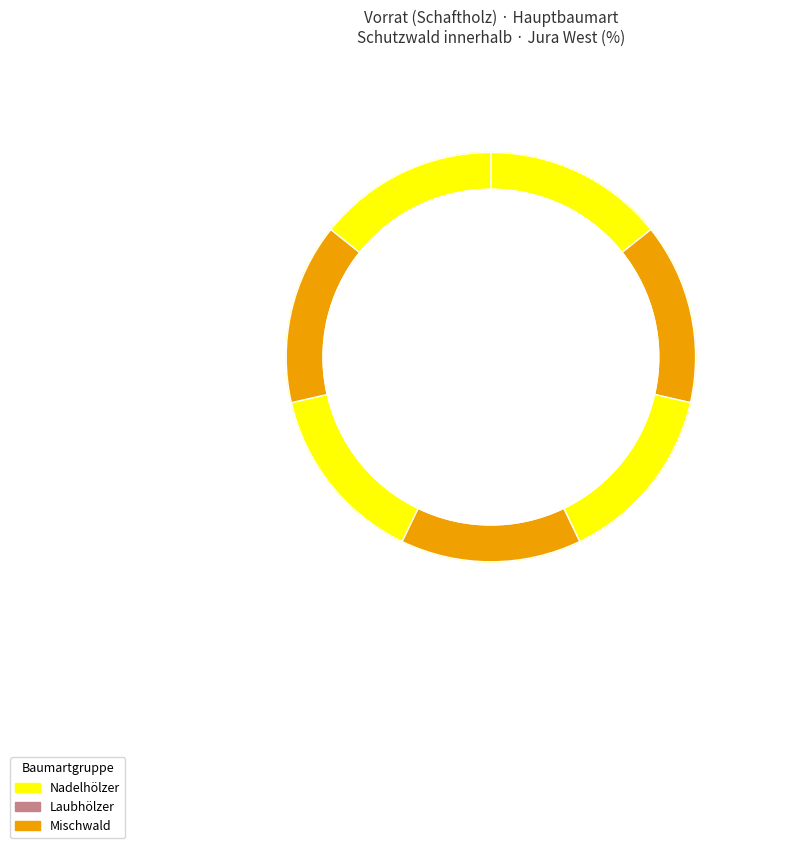

Is it true that Lärche is 1% of the pie?

False